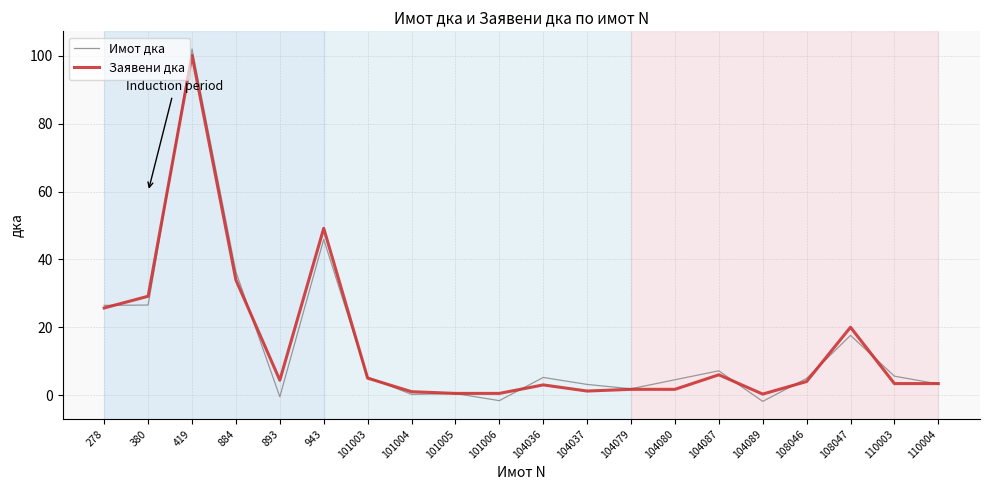

Read the Заявени дка value at 110004.

3.4